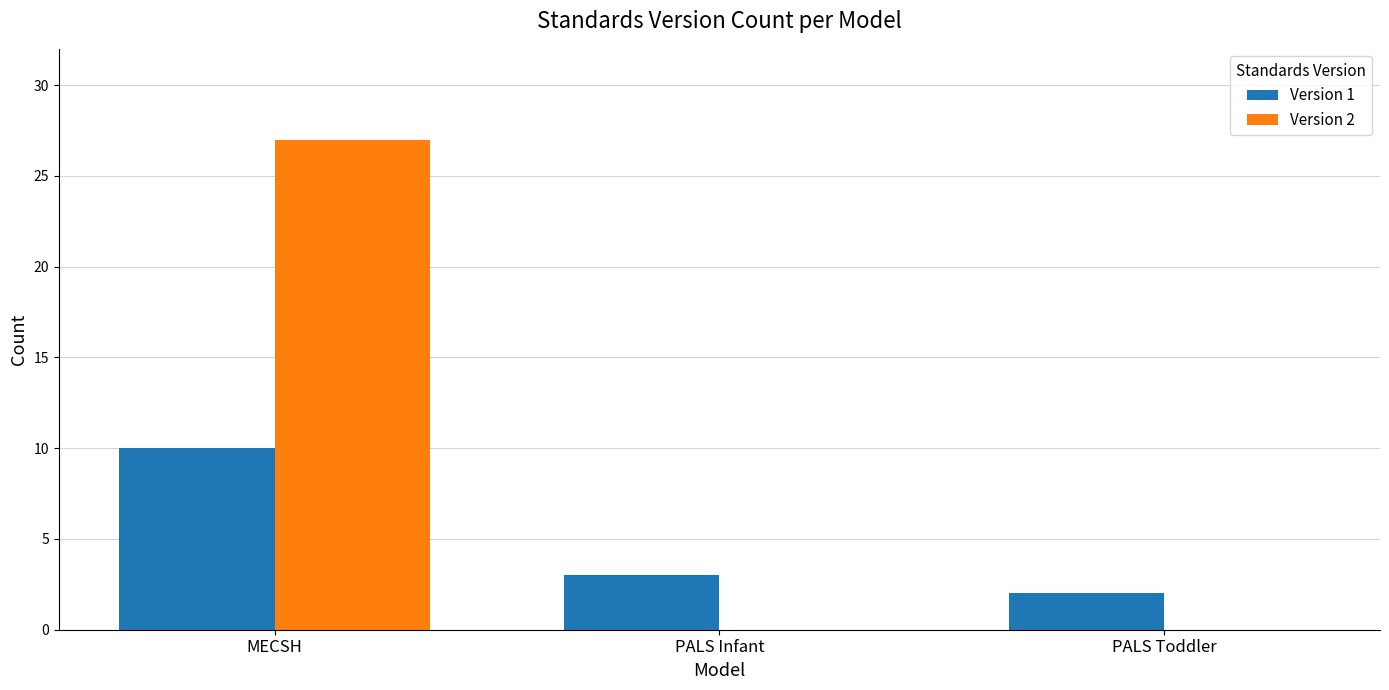

Count the number of categories in the chart.

3